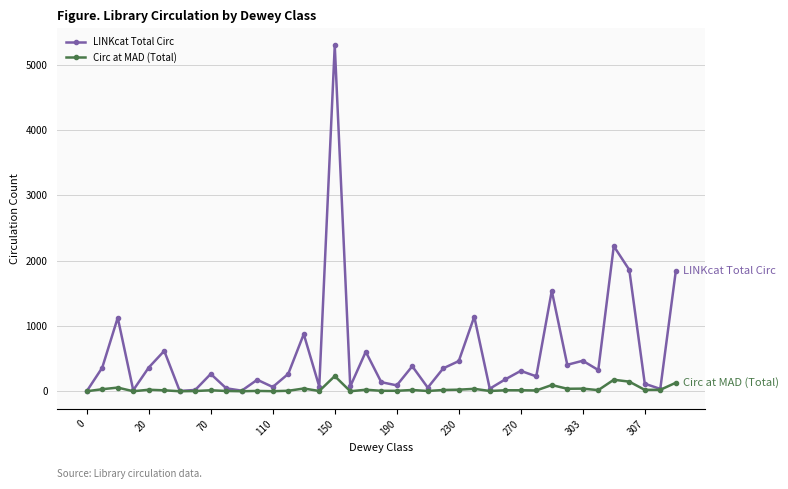

True or false: LINKcat Total Circ has more than 2 interior local peaks.

True